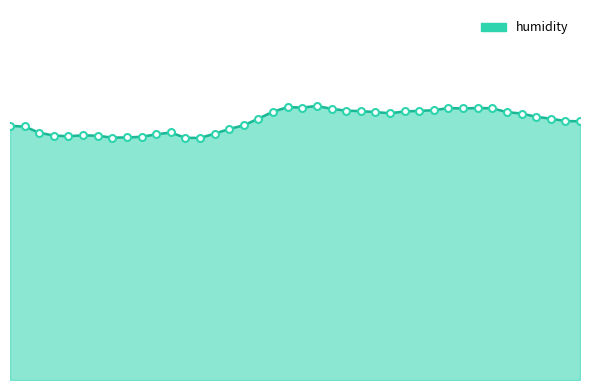

How many values are below 86?

19